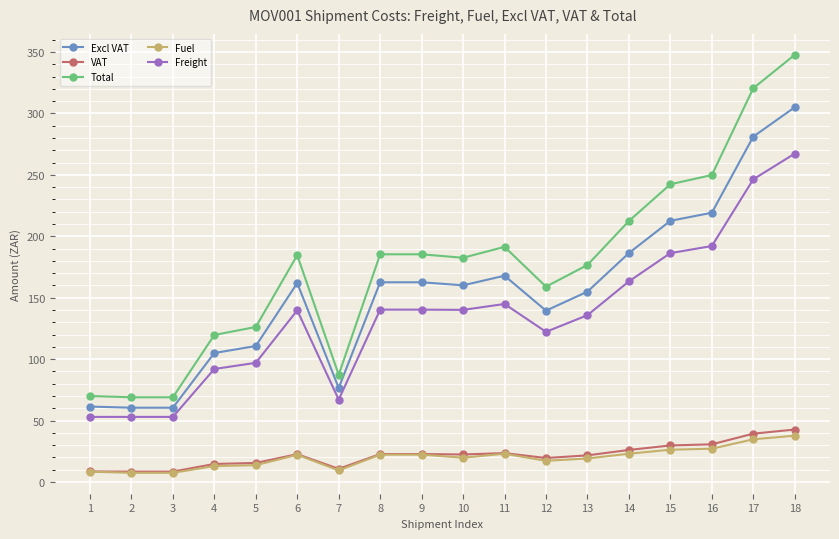

What is the spread (max minus min) of values at 5?

112.5